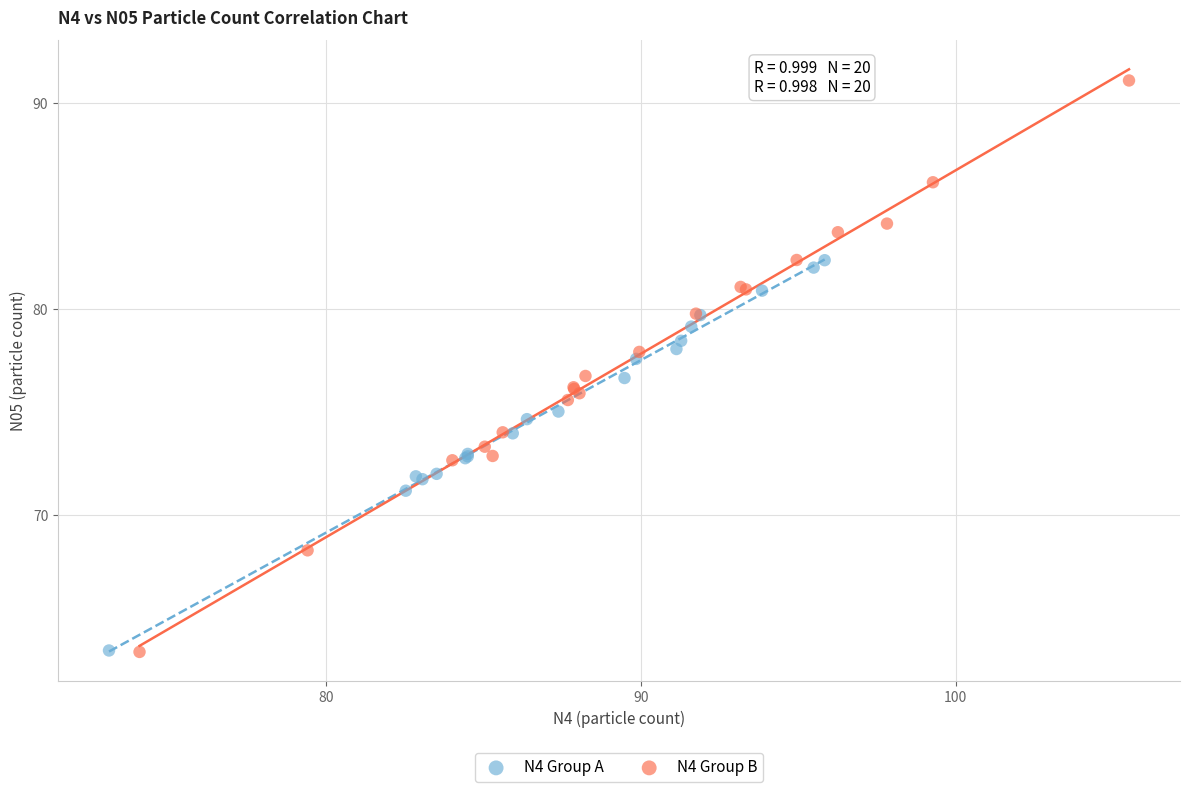

What are all the series names shown in the legend?

N4 Group A, N4 Group B